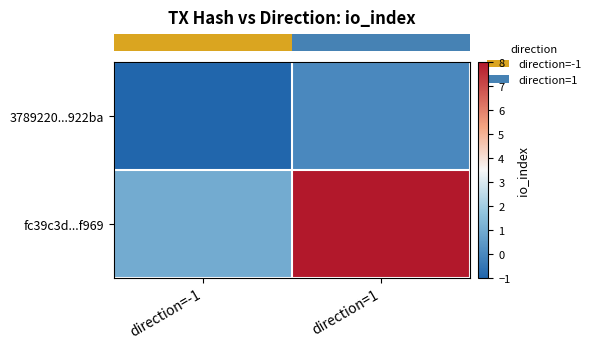

Between direction=-1 and direction=1, which series saw the biggest shift?

row_1